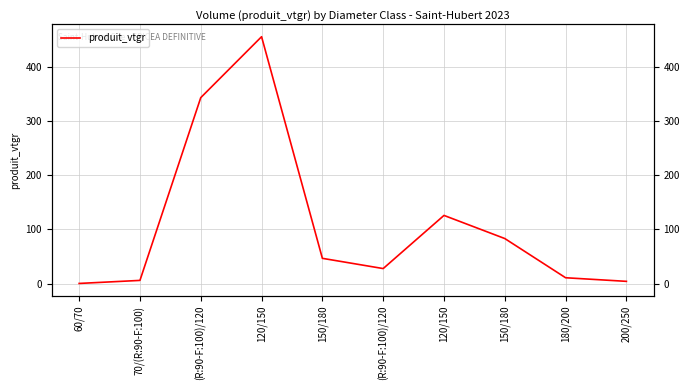

At which label is the value closest to 227?

120/150